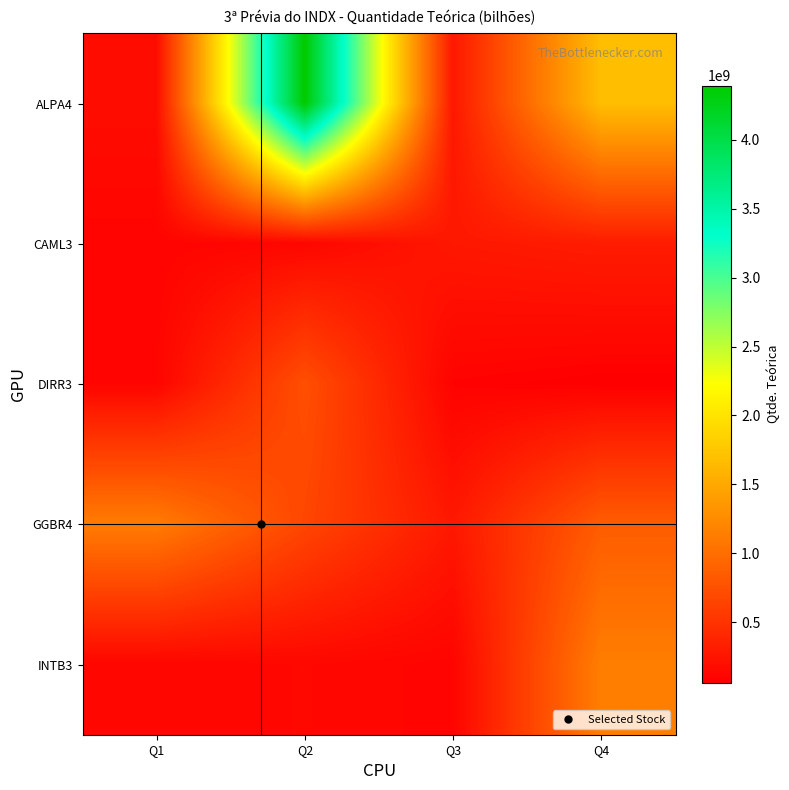

Between Q2 and Q4, which series saw the biggest shift?

ALPA4